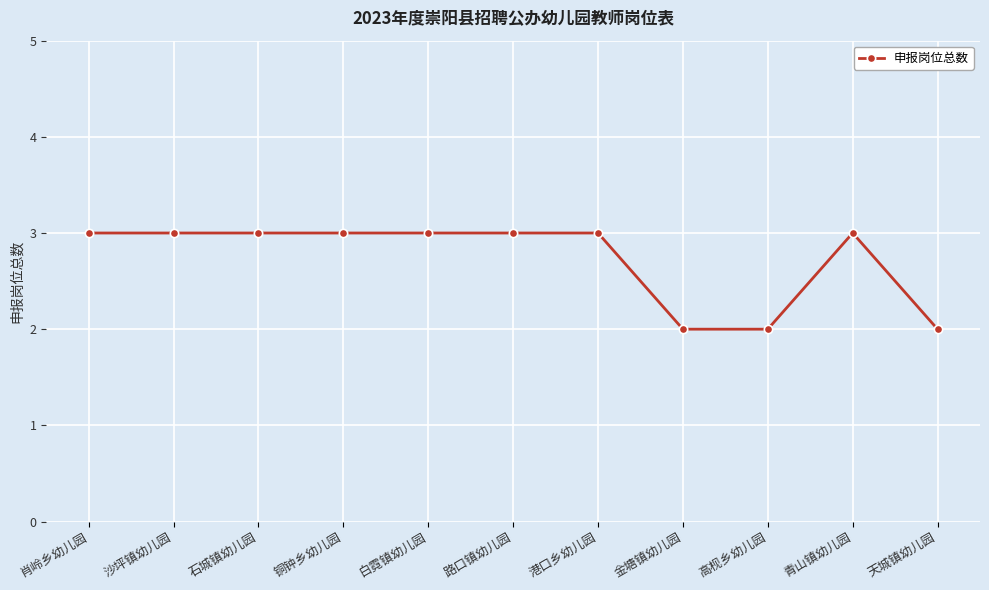

How many distinct data groups are displayed?

1